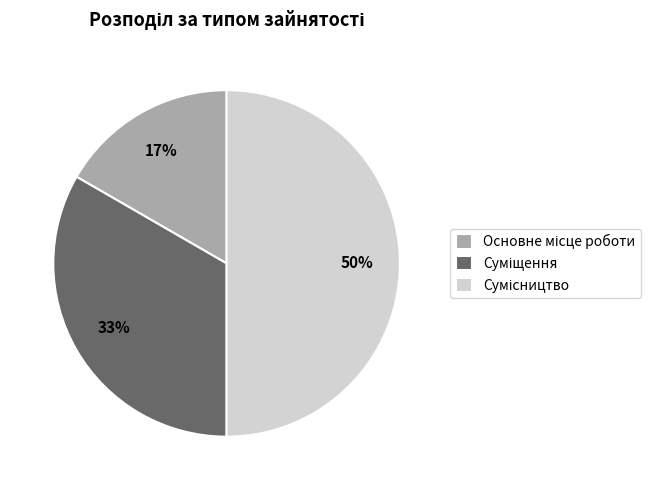

To the nearest percent, what is the average slice percentage?

33%